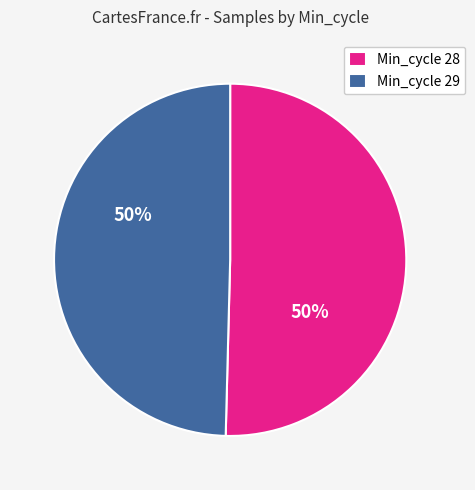

What is the ratio of the value at Min_cycle 29 to the value at Min_cycle 28?

1.0